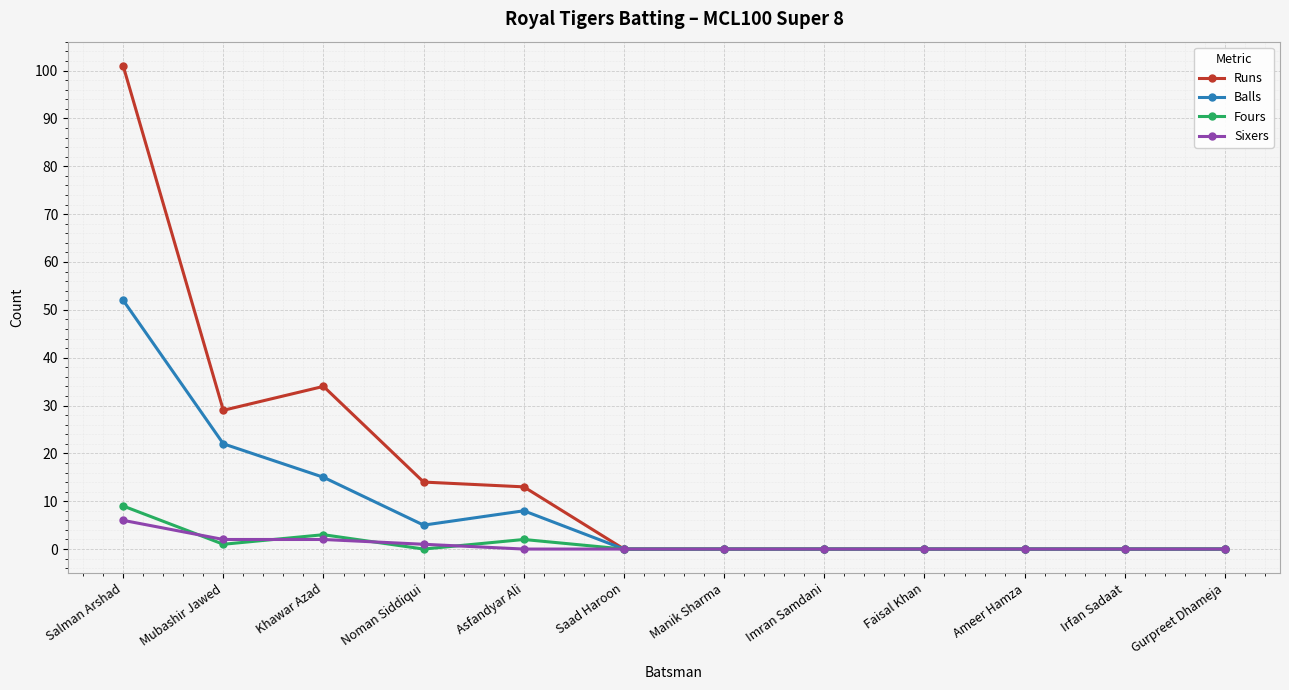

Reading left to right, what are all the values shown in this chart?

Runs: 101	29	34	14	13	0	0	0	0	0	0	0
Balls: 52	22	15	5	8	0	0	0	0	0	0	0
Fours: 9	1	3	0	2	0	0	0	0	0	0	0
Sixers: 6	2	2	1	0	0	0	0	0	0	0	0